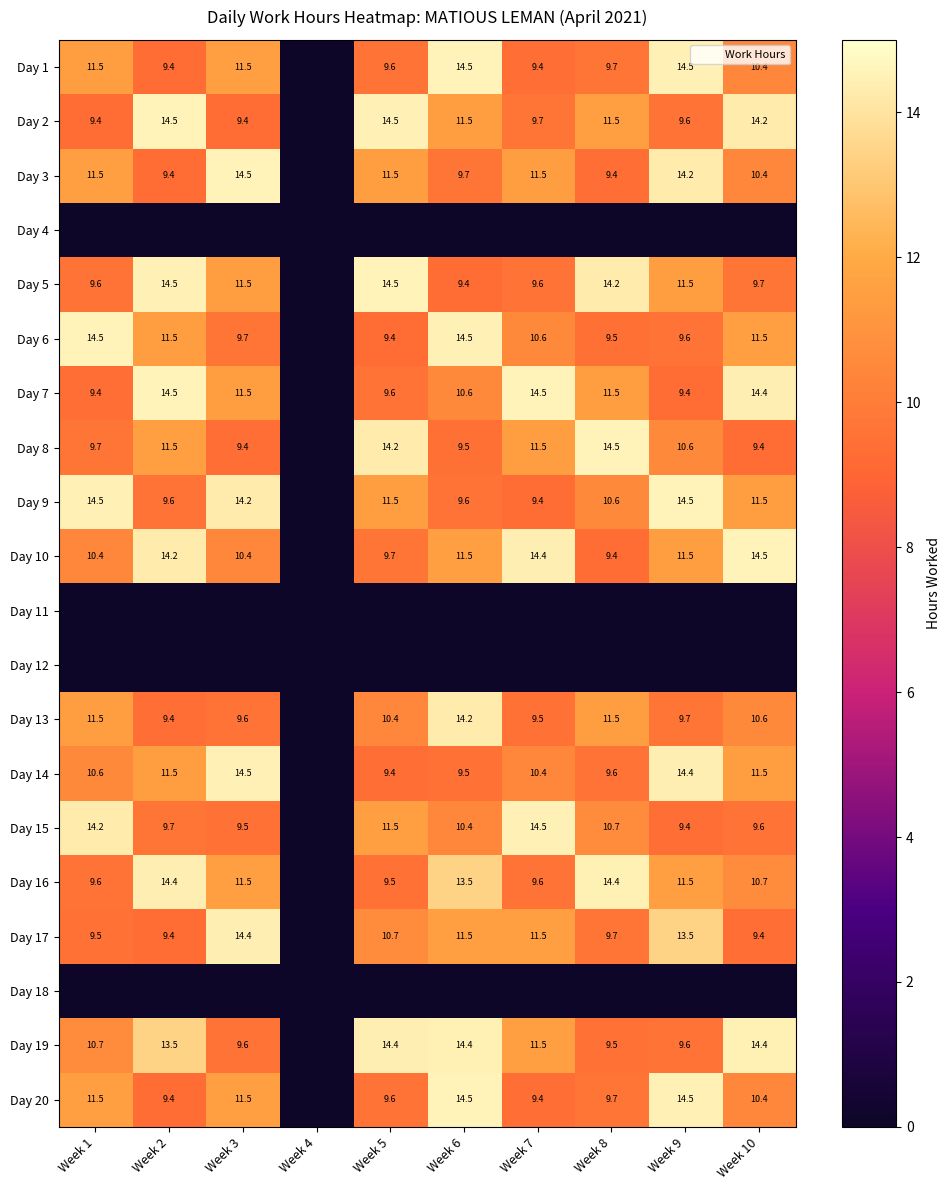

What is the sum of the Day 7 values at Week 3 and Week 1?

20.9